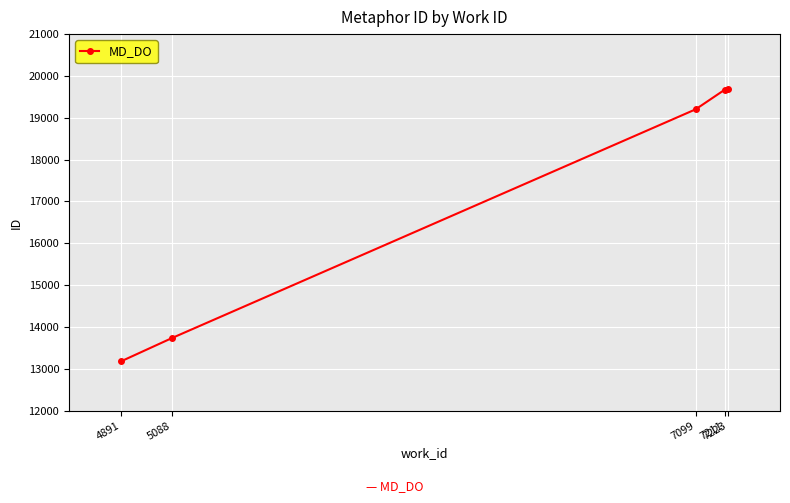

What value does the data have at 7223?

19697